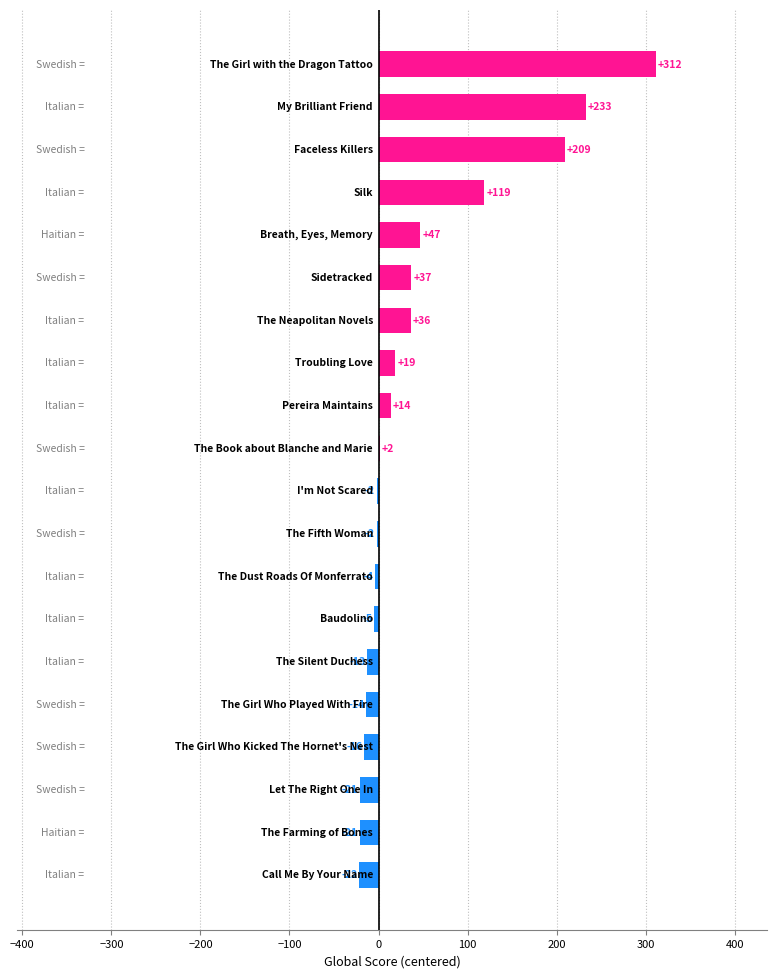

What is the maximum value shown in the chart?

312